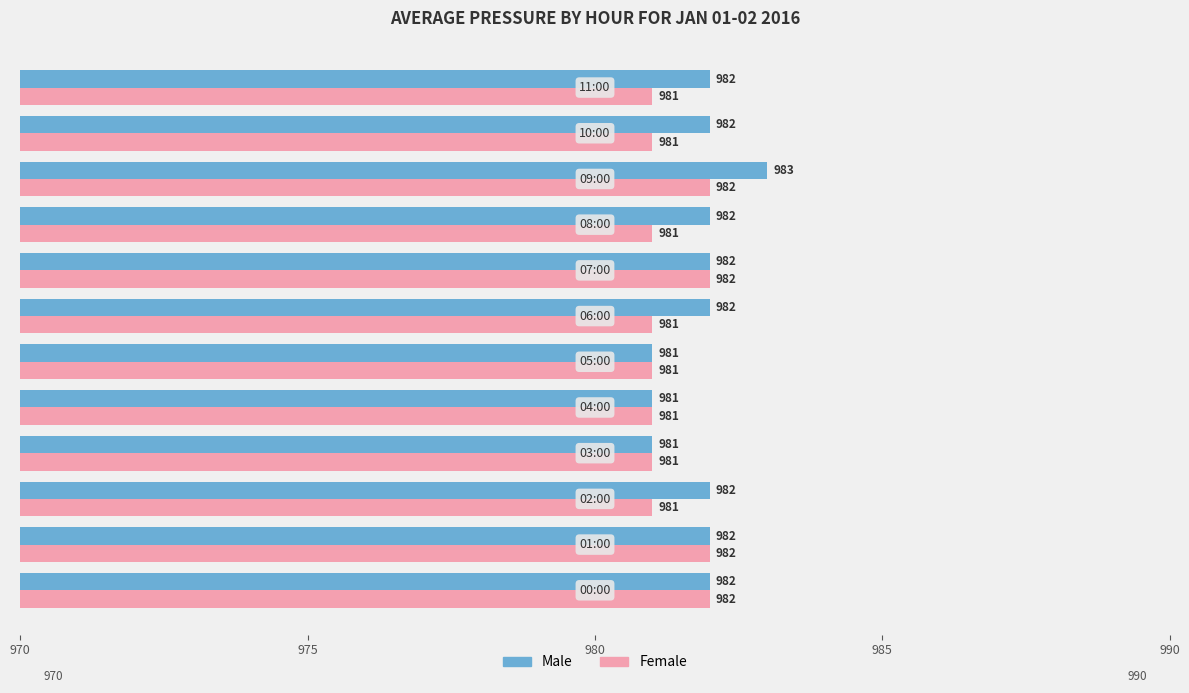

How many Female values are between 981 and 982?

12